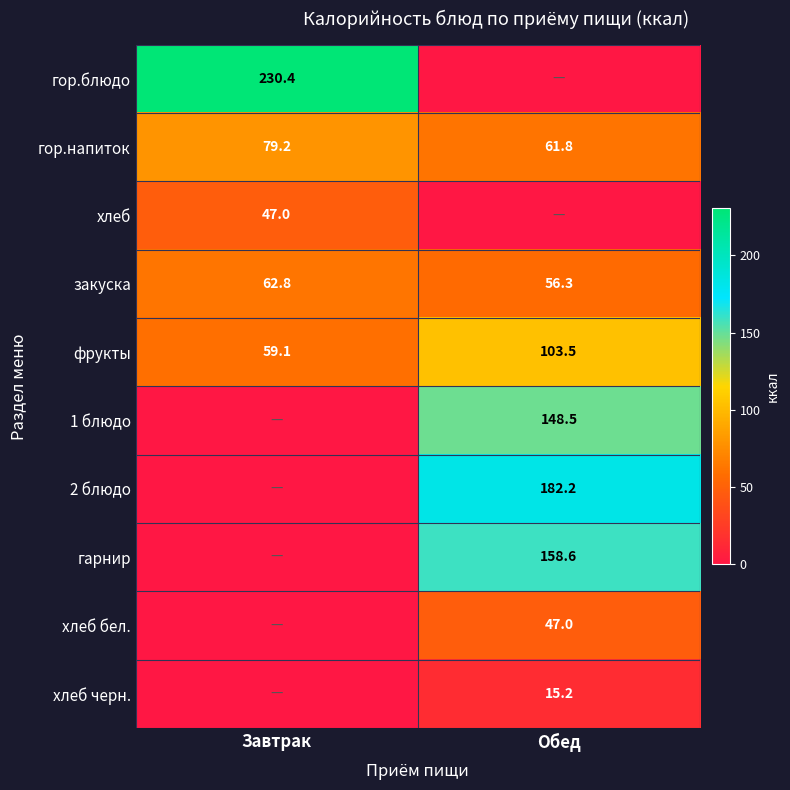

What is the sum of all закуска values?

119.1